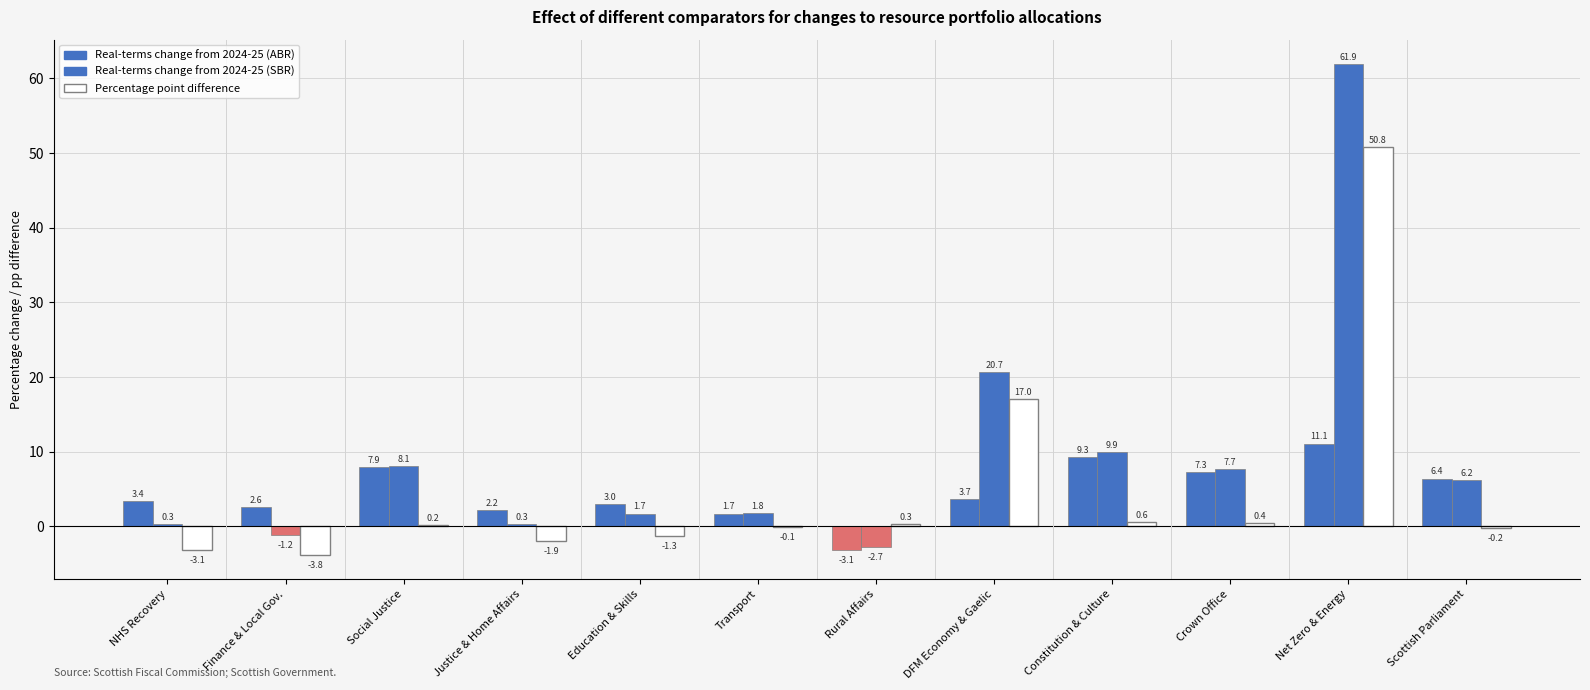

At NHS Recovery, Health and Social Care, list the series in order from largest to smallest.

Real-terms change from 2024-25 (ABR), Real-terms change from 2024-25 (SBR), Percentage point difference